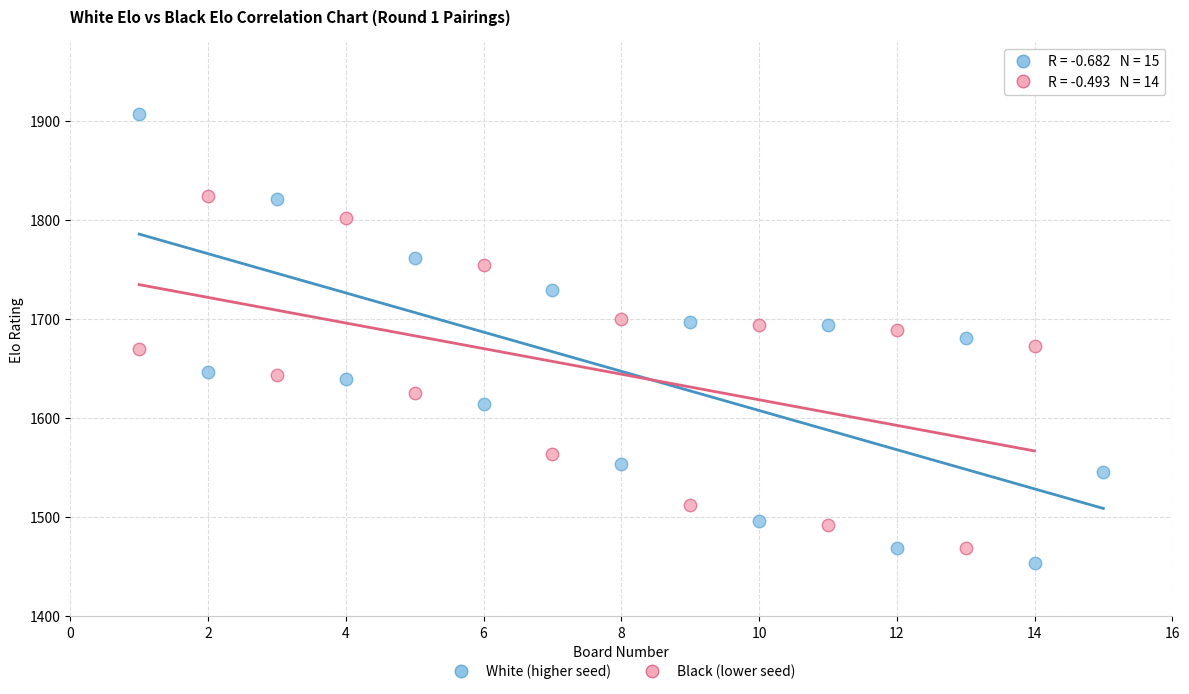

Which series reaches the maximum Y coordinate?

White (higher seed)